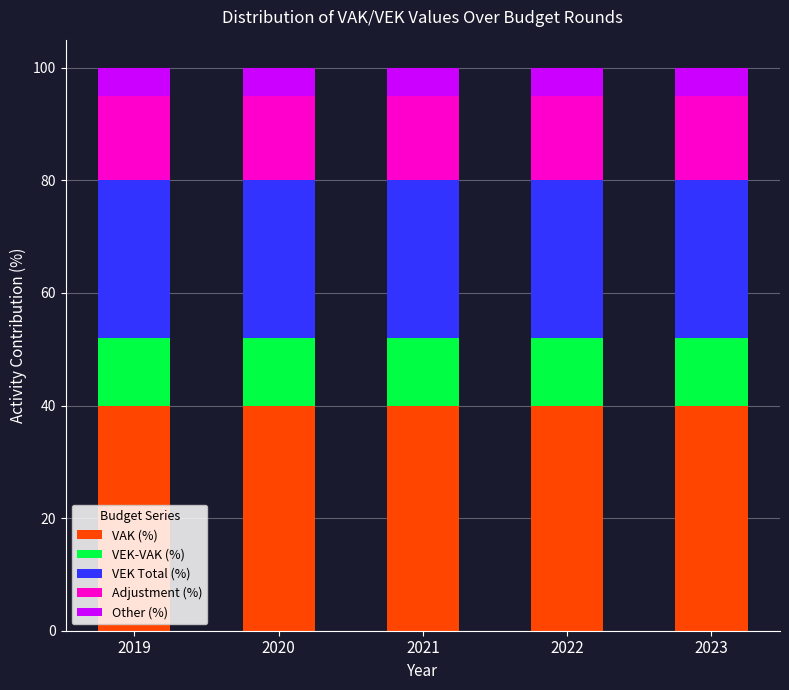

What is the total value across all series at 2019?

100